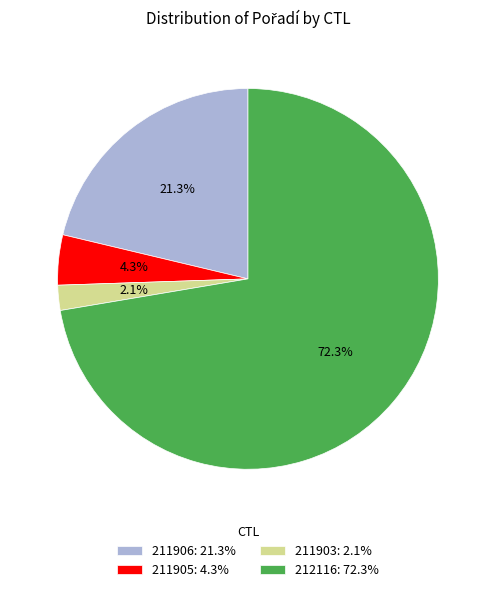

To the nearest percent, what is the difference between the 212116 and 211903 slice percentages?

70%